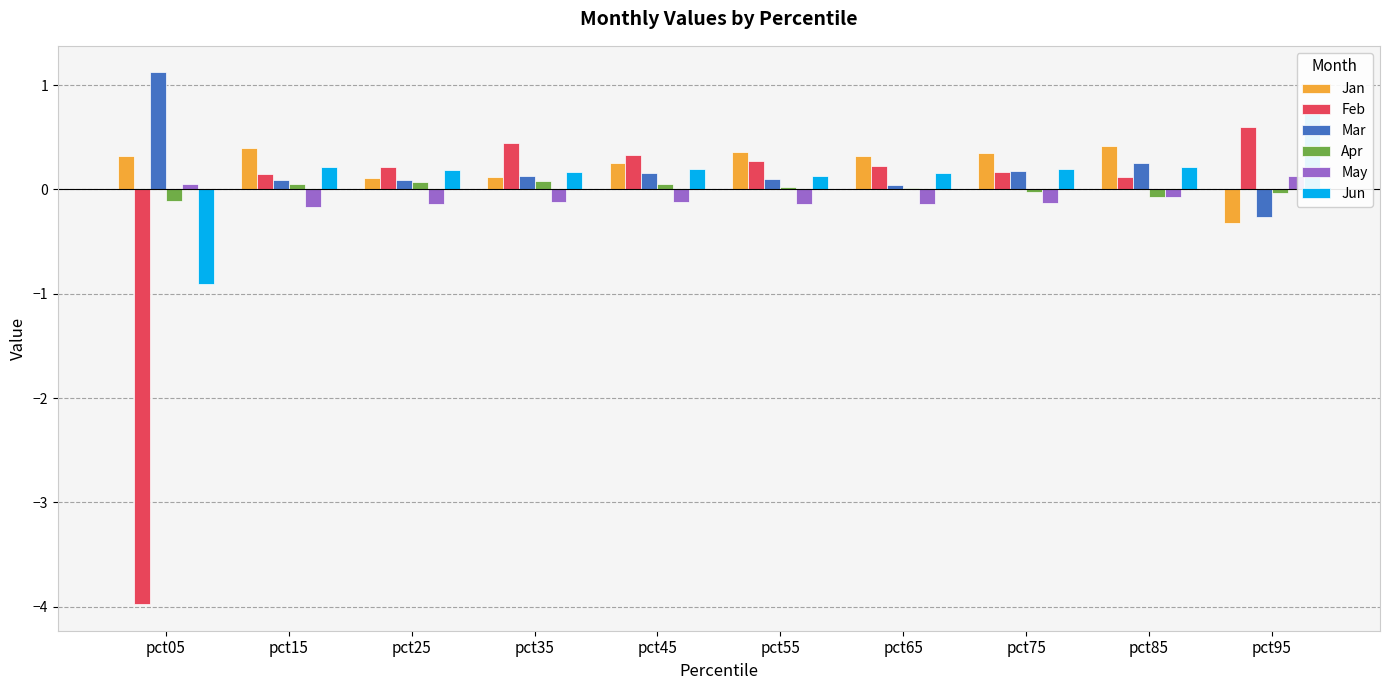

At pct95, list the series in order from smallest to largest.

Jan, Mar, Apr, May, Feb, Jun